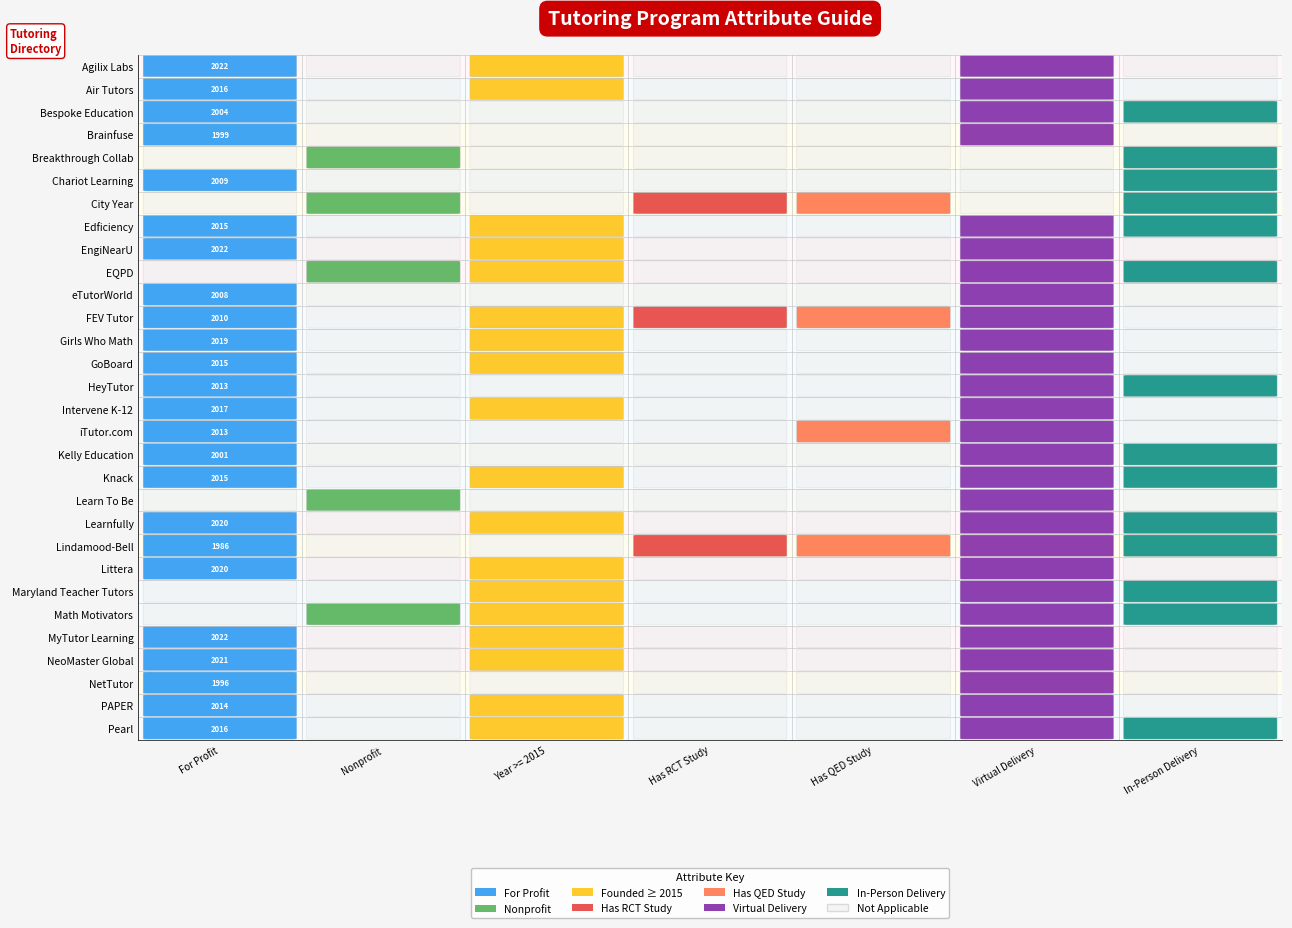

What is the average value?

2011